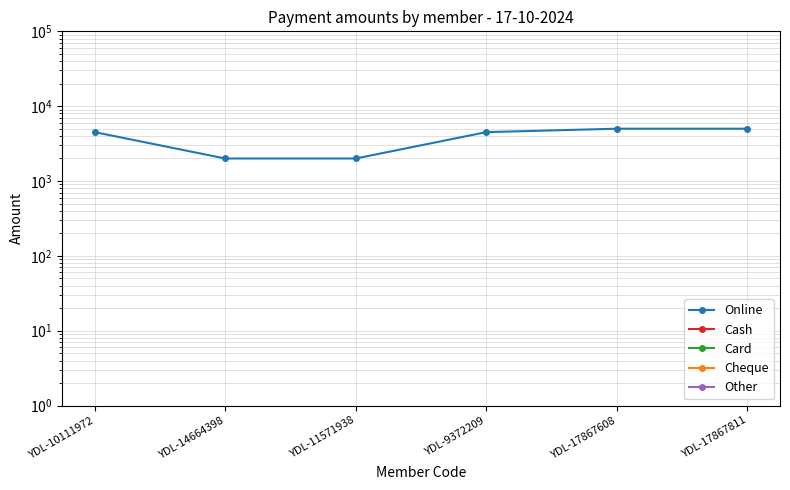

What is the label of the 3rd point from the right?

YDL-9372209